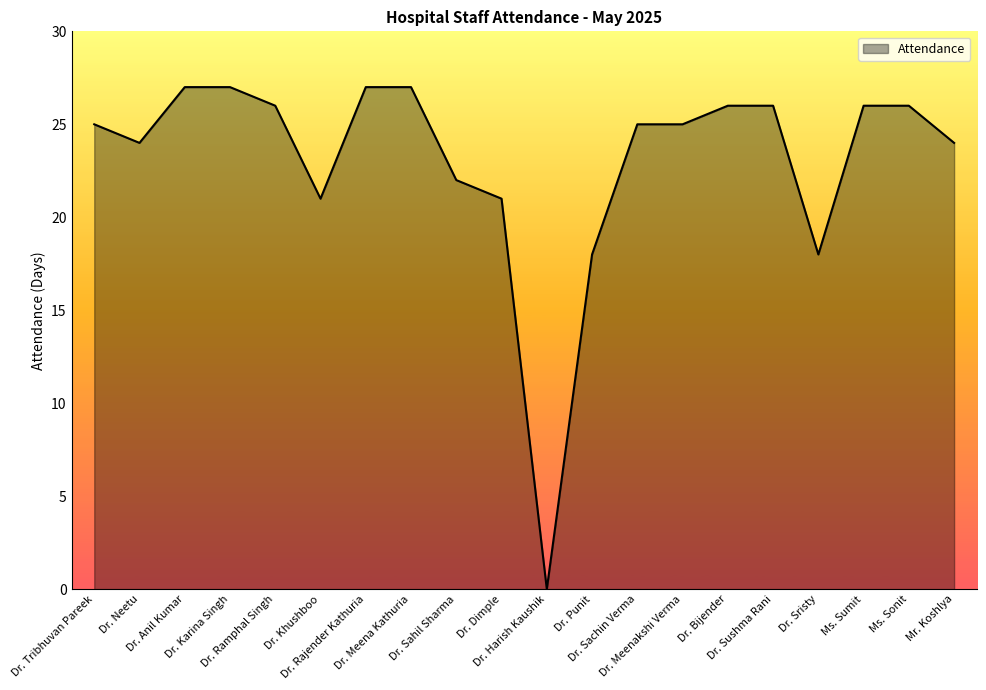

What value does the data have at Dr. Khushboo, to the nearest 10?

20